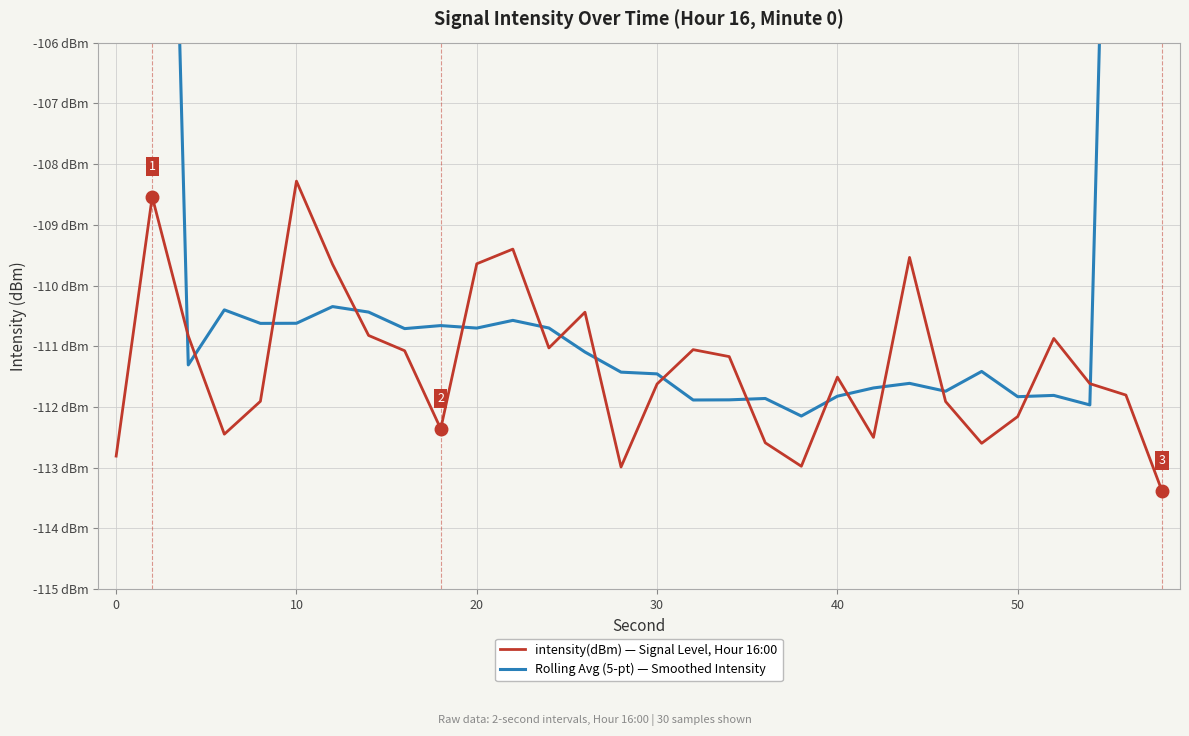

What is the sum of all intensity(dBm) — Signal Level, Hour 16:00 values?

-3339.5